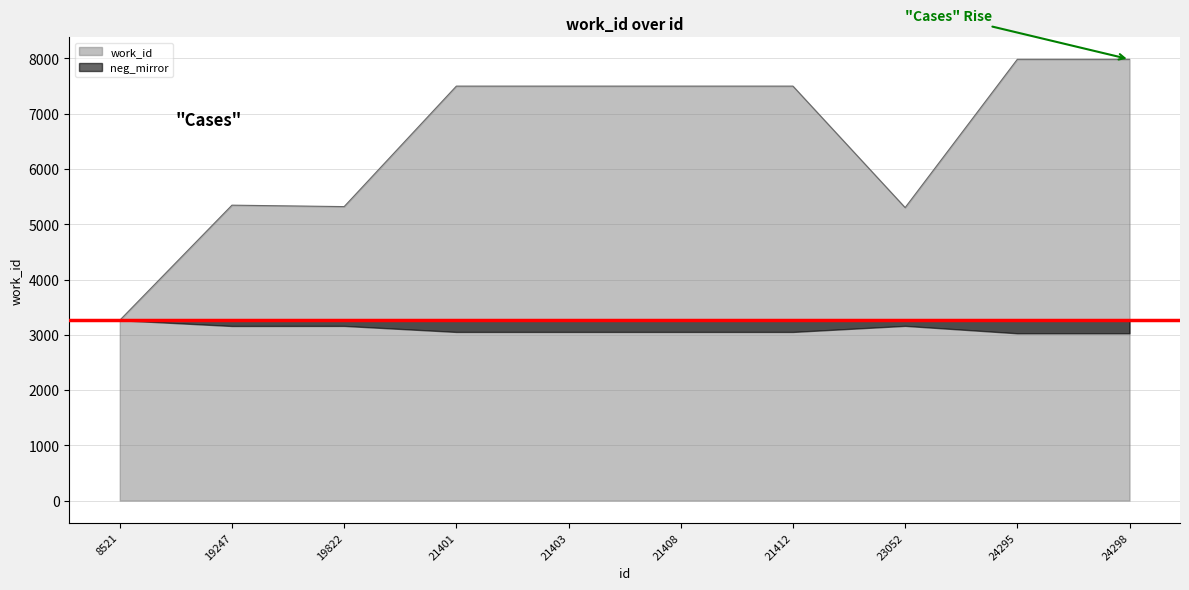

What is the change in value from 21401 to 24298?

+485